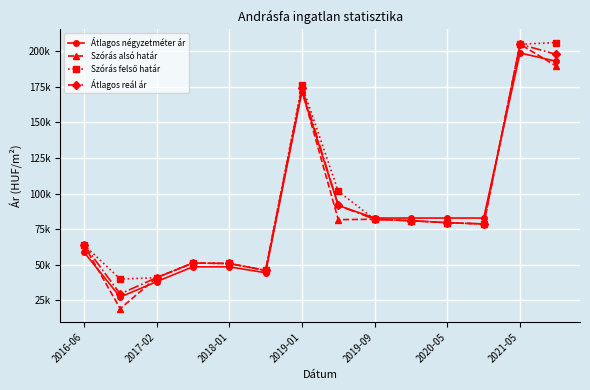

True or false: Szórás felső határ and Átlagos négyzetméter ár cross at least once.

True